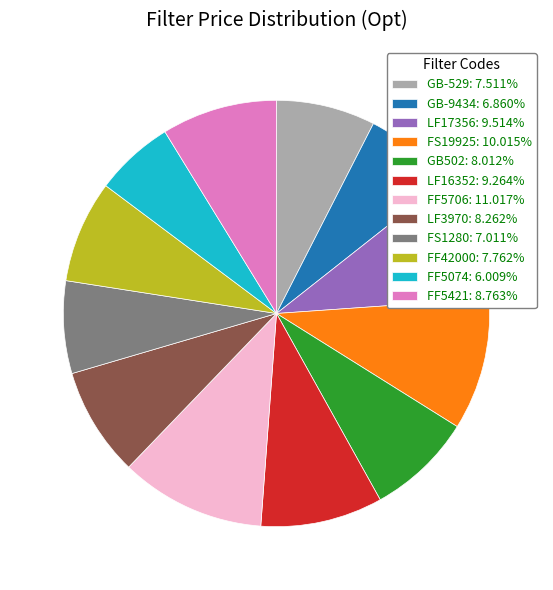

Does LF3970: 8.262% account for over 50% of the chart?

No